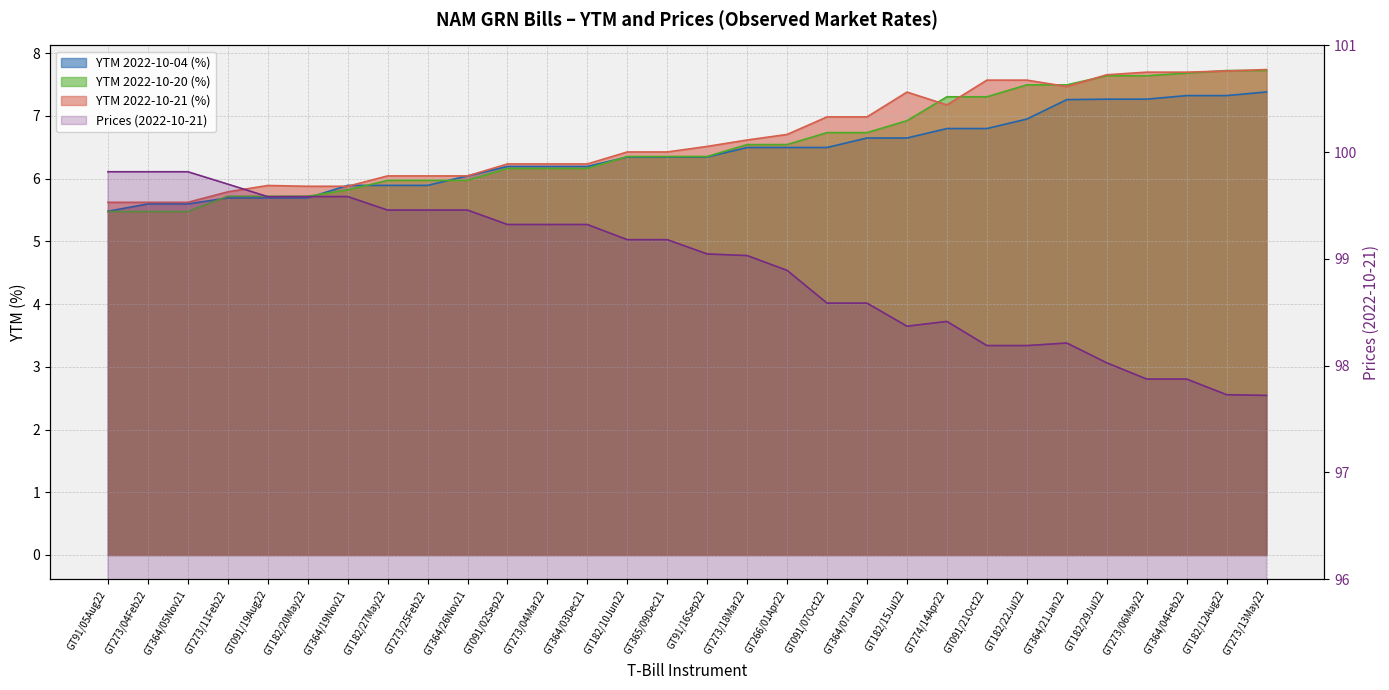

Which series changed the most between GT273/04Feb22 and GT182/15Jul22?

YTM 2022-10-21 (%)